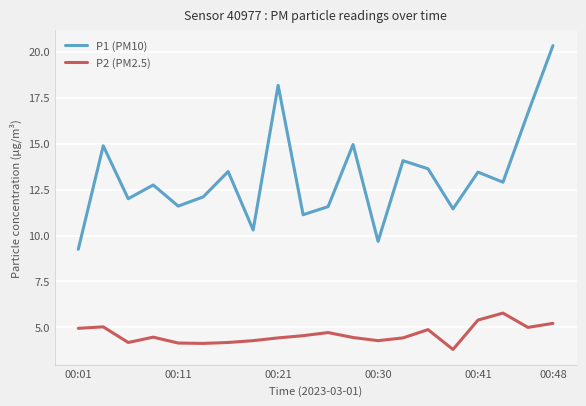

True or false: P1 (PM10) and P2 (PM2.5) cross at least once.

False